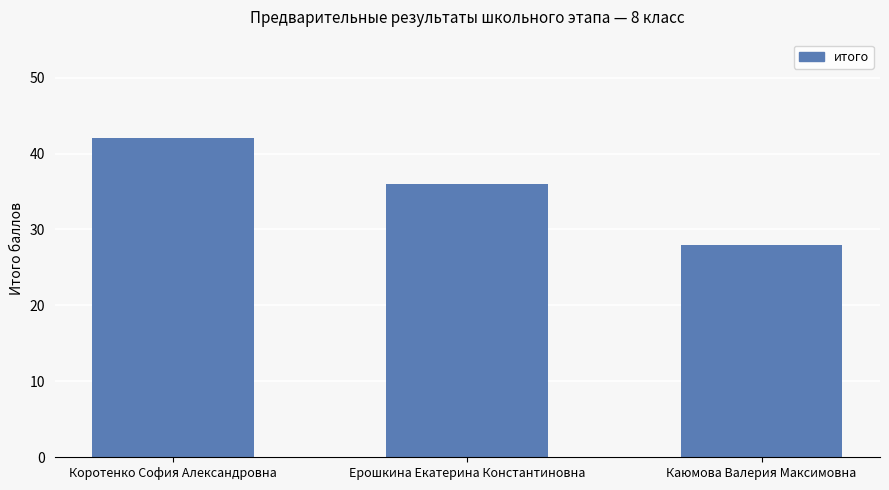

Which label corresponds to the smallest value in the chart?

Каюмова Валерия Максимовна